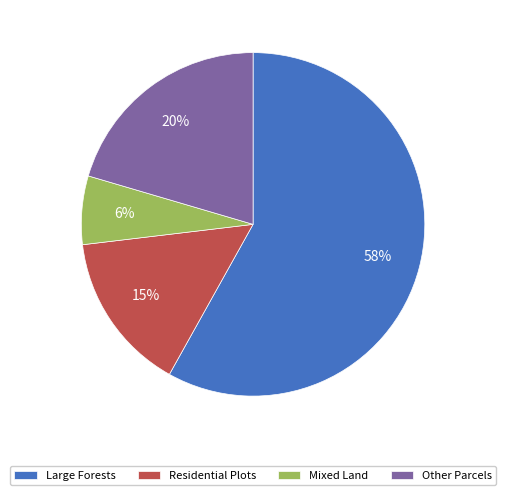

What percentage is the Mixed Land slice, to the nearest percent?

6%